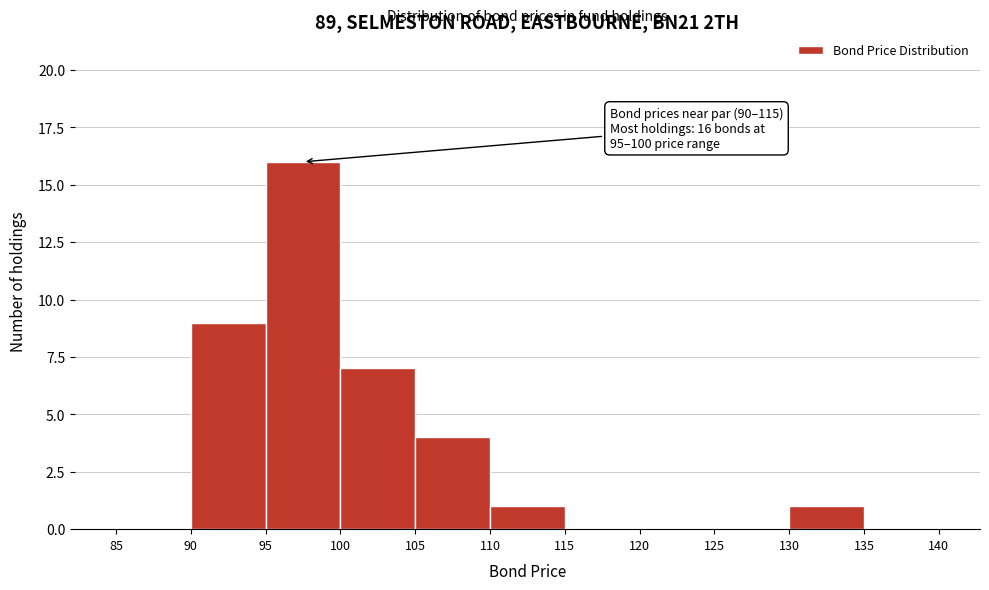

Over which range of the x-axis is the bar tallest?

95 to 100